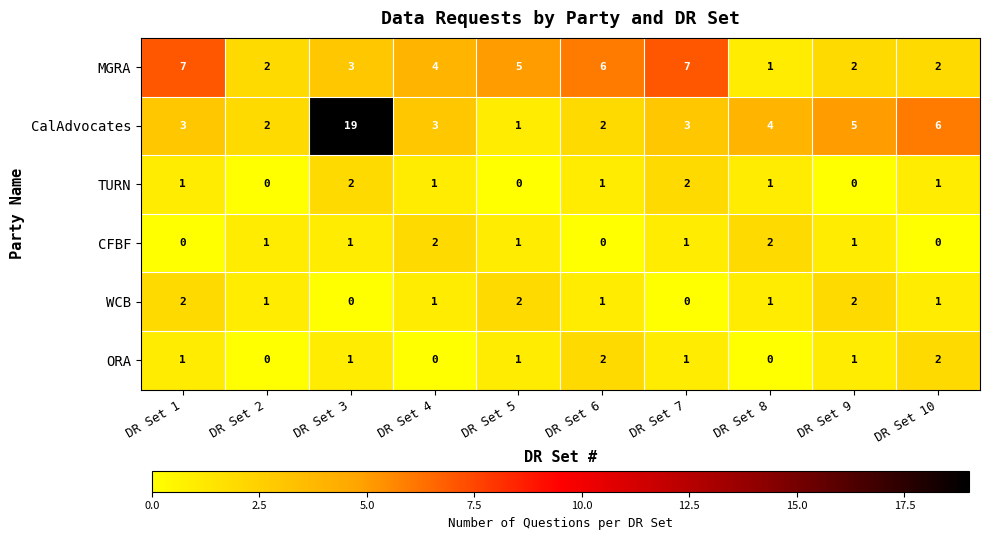

What is the greatest value displayed?

19